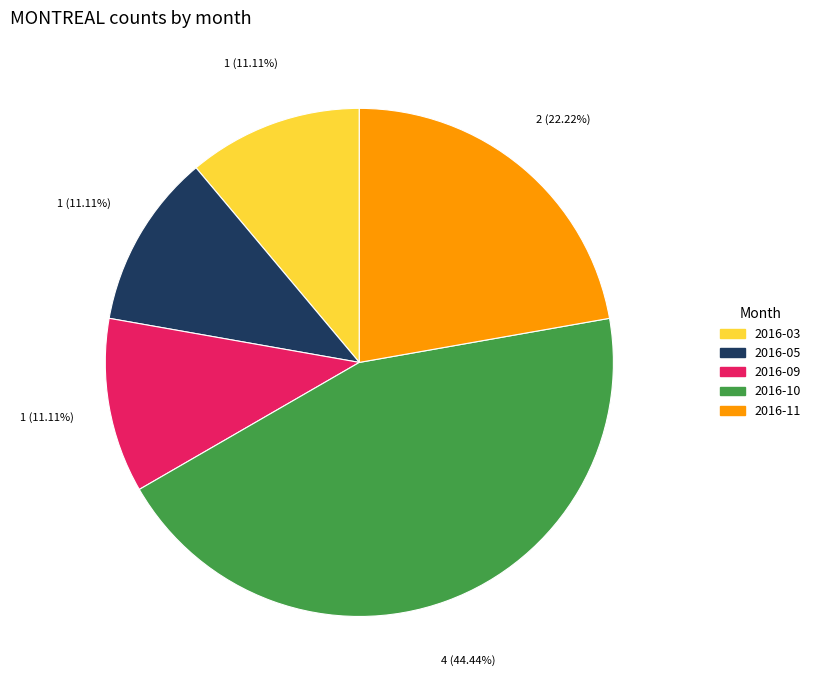

Is there a majority slice in this chart?

No